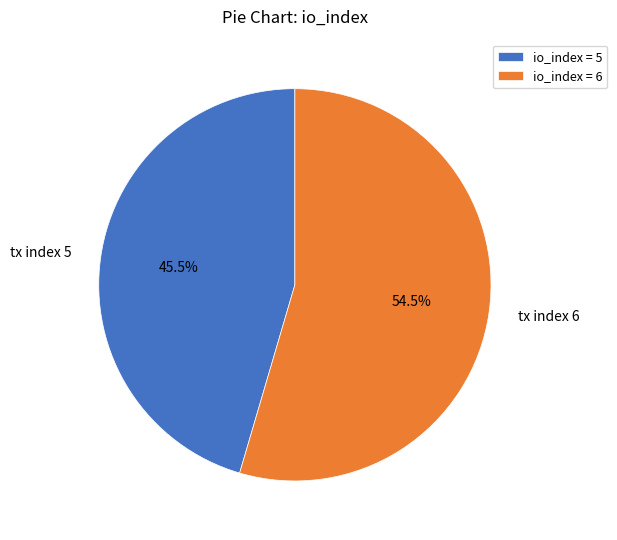

Is there any slice that represents more than half of the pie?

Yes